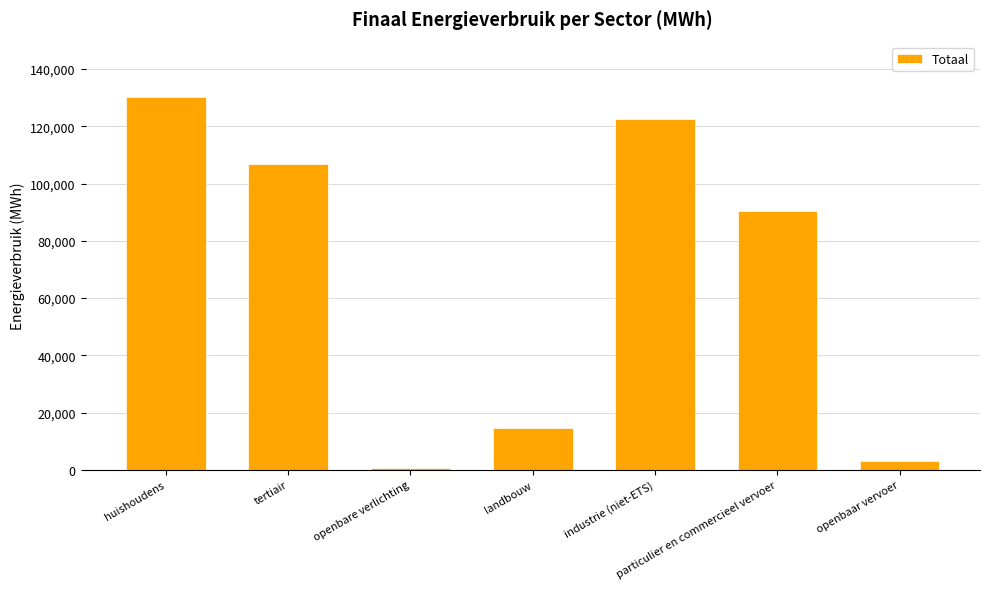

Reading left to right, what are all the values shown in this chart?

huishoudens=130056.8	tertiair=106803.2	openbare verlichting=742.8	landbouw=14774.8	industrie (niet-ETS)=122507.5	particulier en commercieel vervoer=90281.4	openbaar vervoer=3150.7